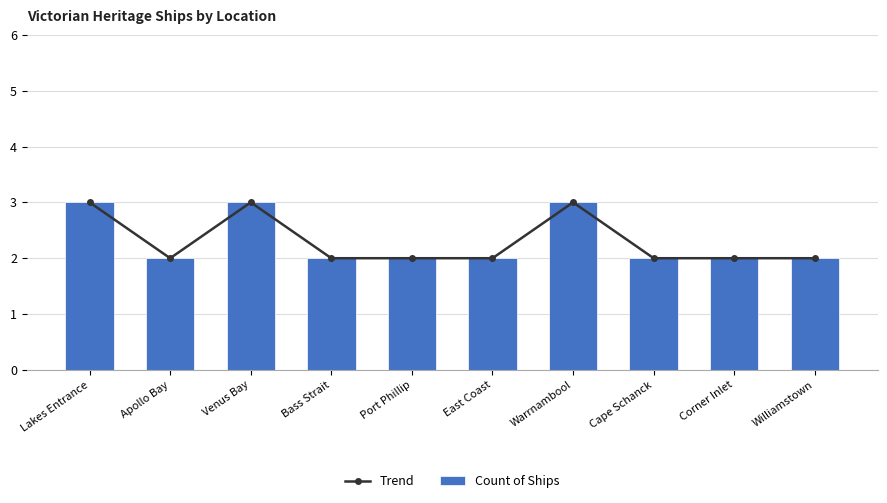

What is the average value of the Count of Ships series?

2